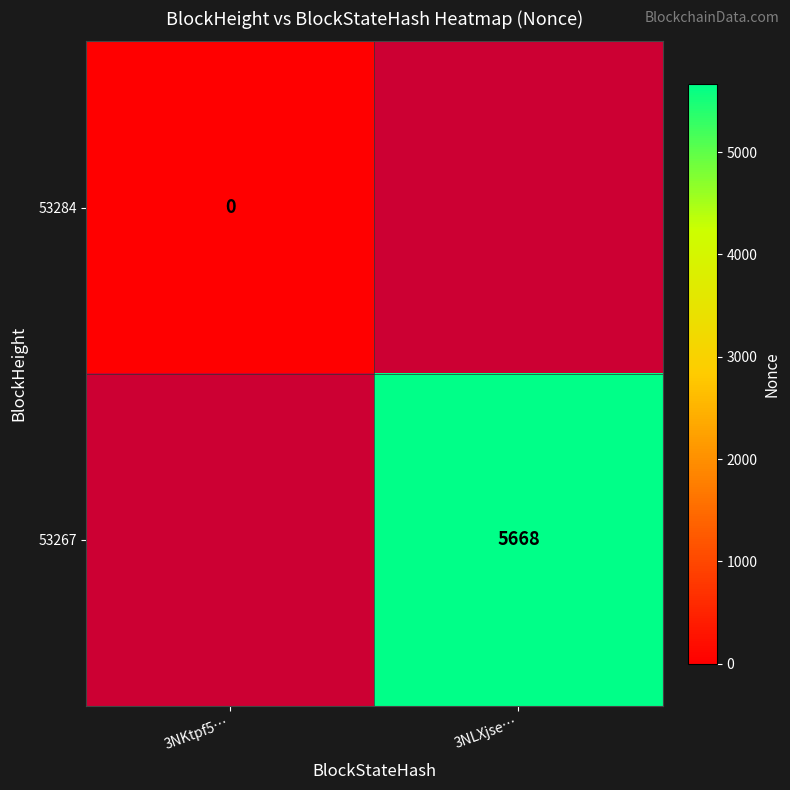

True or false: 53267 has a value of 2136 at 3NLXjse….

False